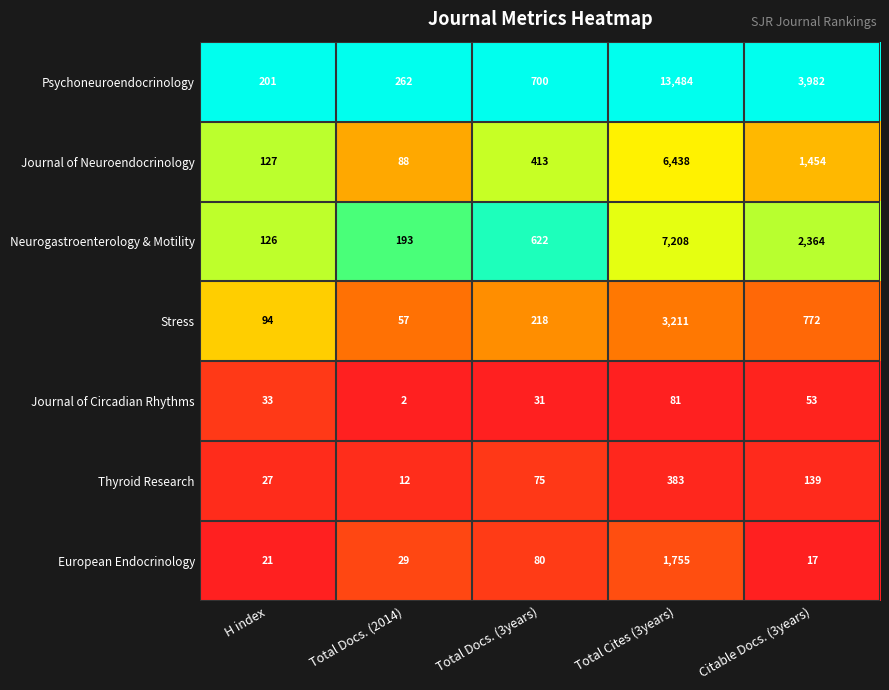

What is the sum of all Stress values?

4352